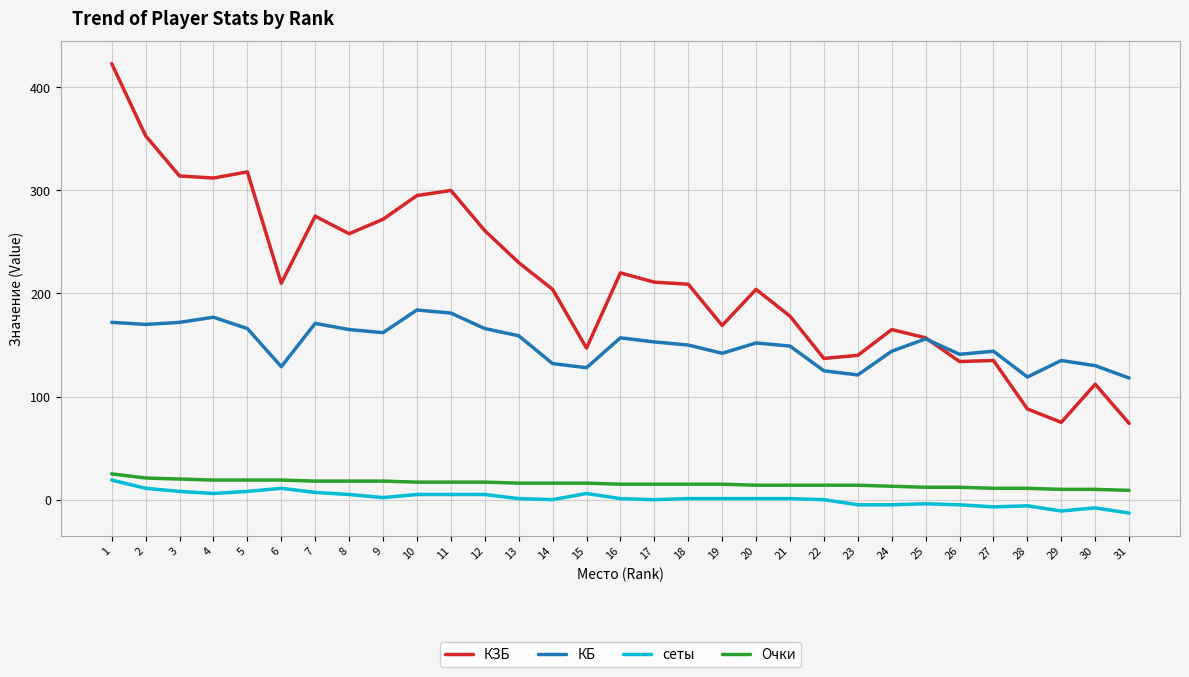

How many lines are shown in the chart?

4